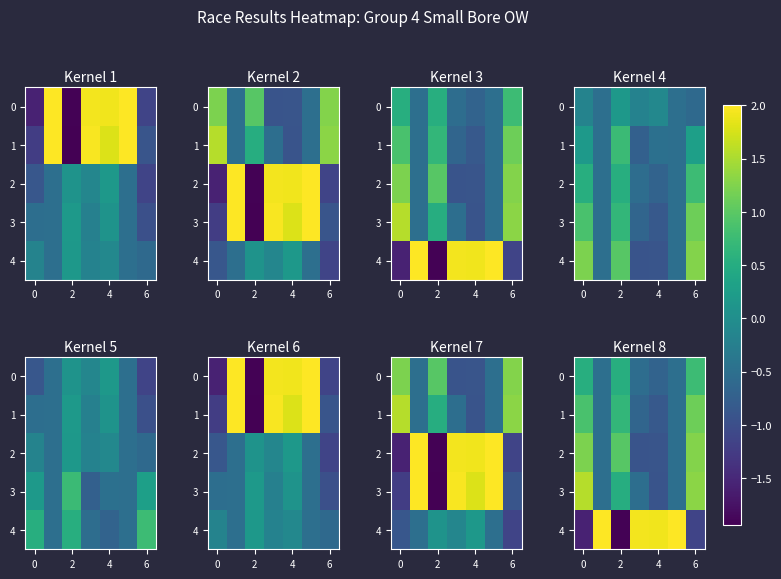

How many values in 4 are above zero?

4